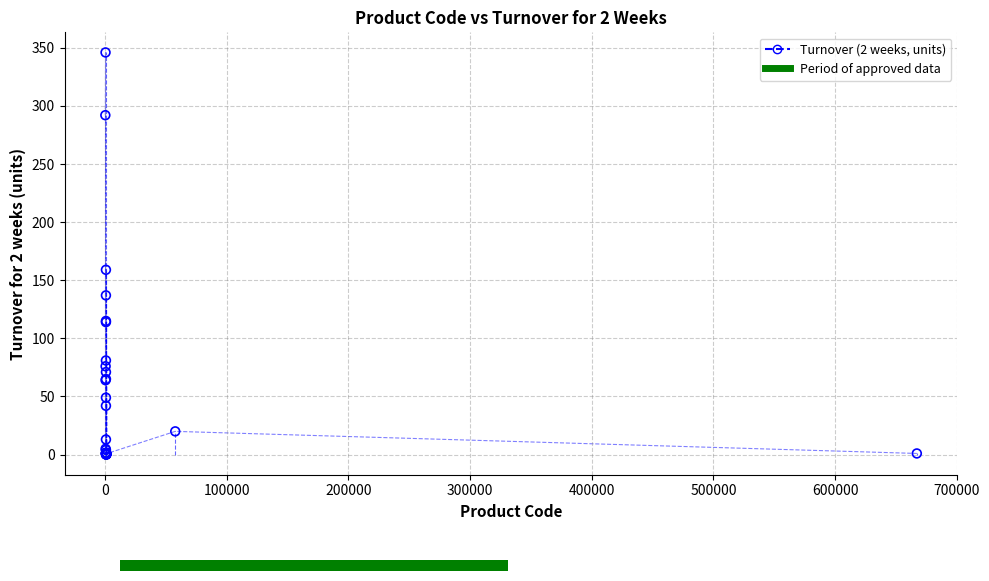

What Y value in the scatter plot is closest to 173?

159.0